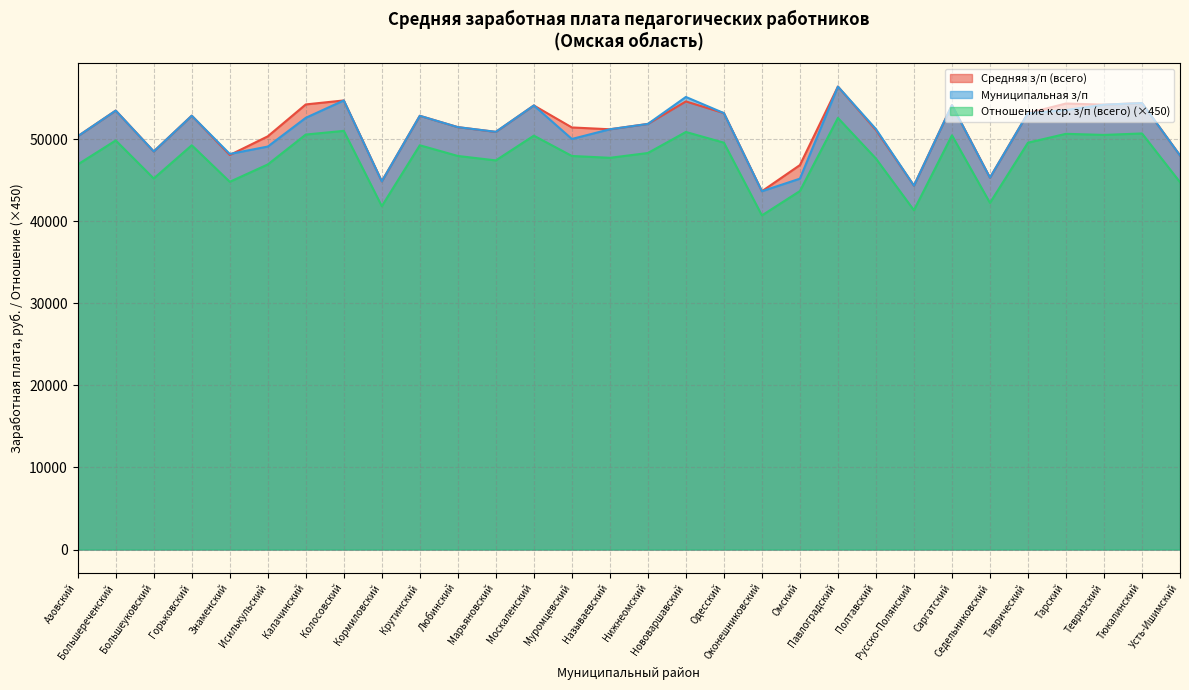

How many intersections are there between Средняя з/п (всего) and Муниципальная з/п?

1